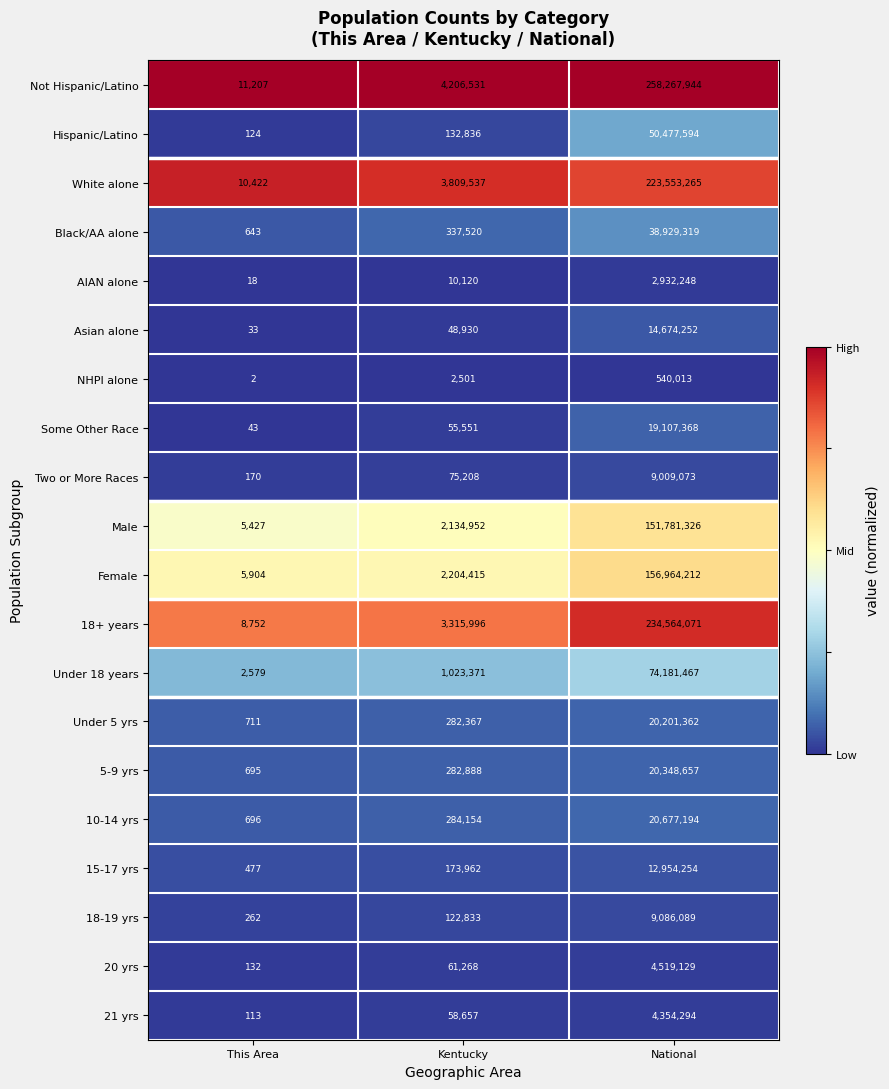

What is the difference between the 15-17 yrs values at This Area and Kentucky?

173485